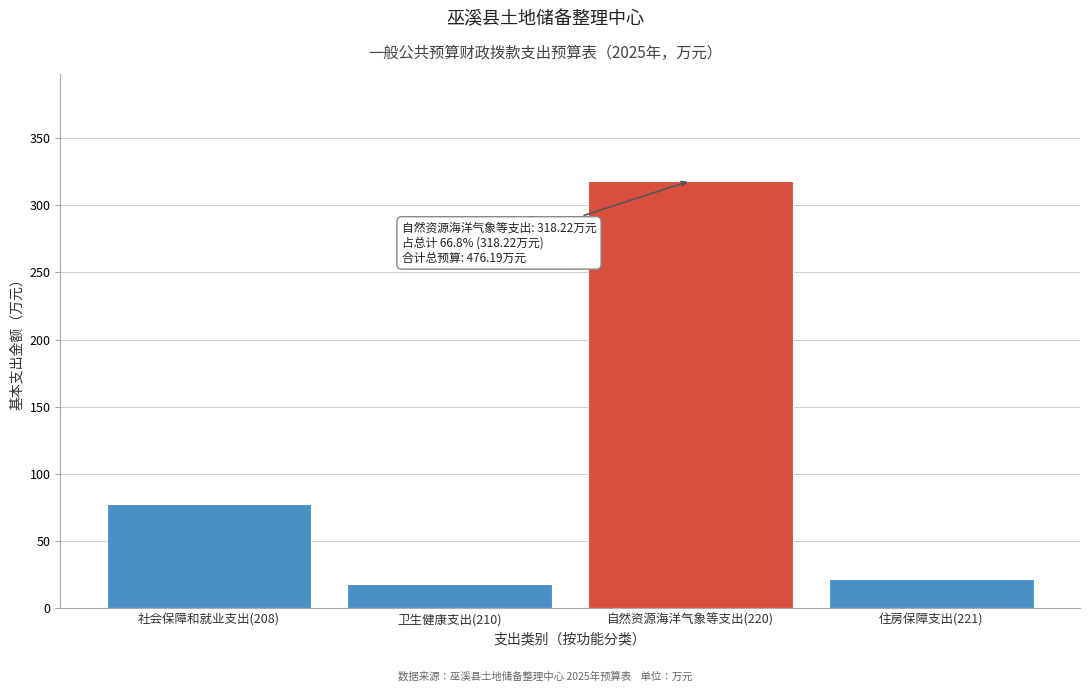

Reading left to right, transcribe all the data shown in this chart.

77.3	18.3	318.2	21.9